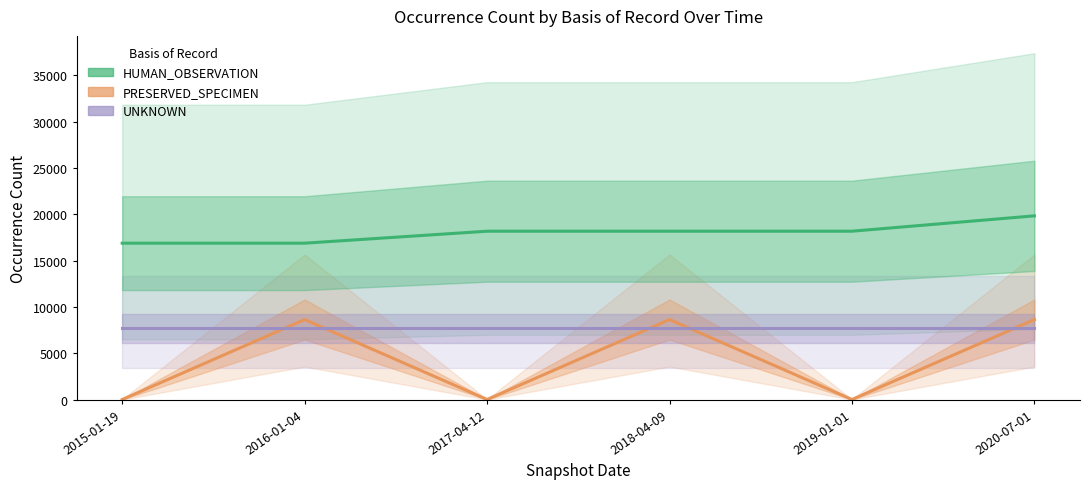

How many interior local valleys does the PRESERVED_SPECIMEN series have?

2